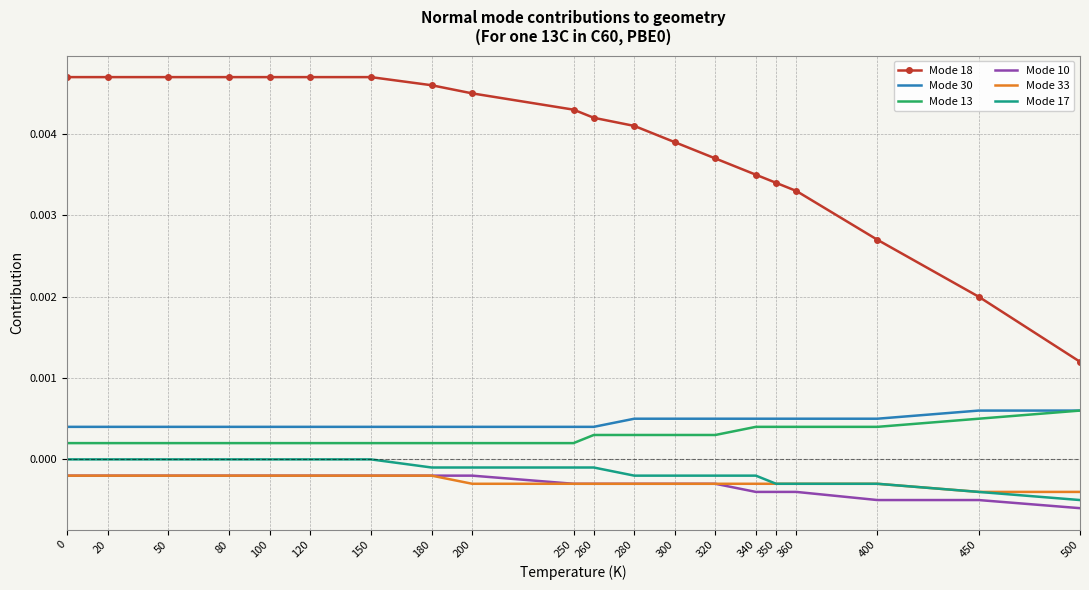

Which series has the widest spread of values?

Mode 18